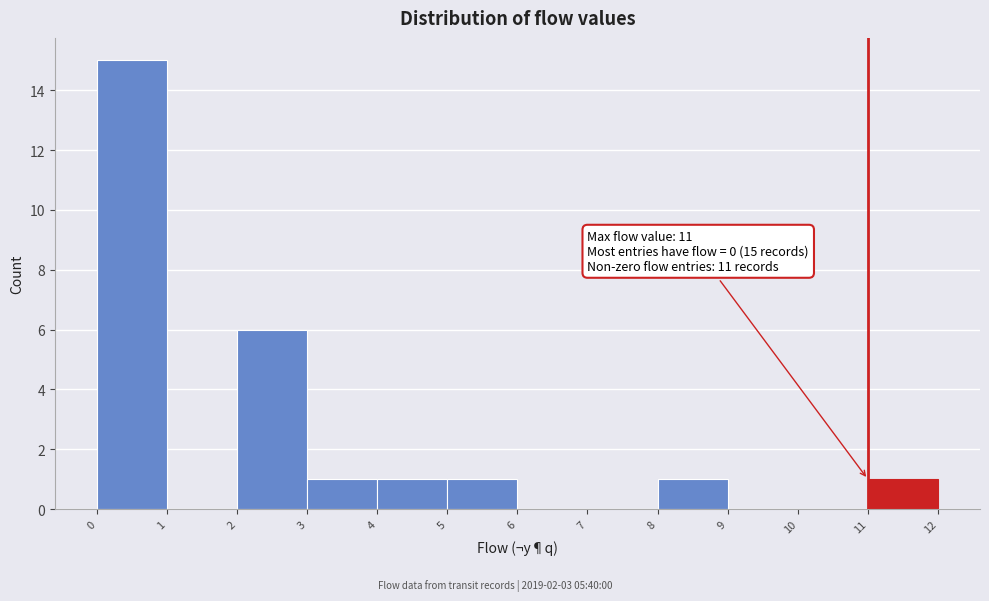

Over which range of the x-axis is the bar tallest?

0 to 1